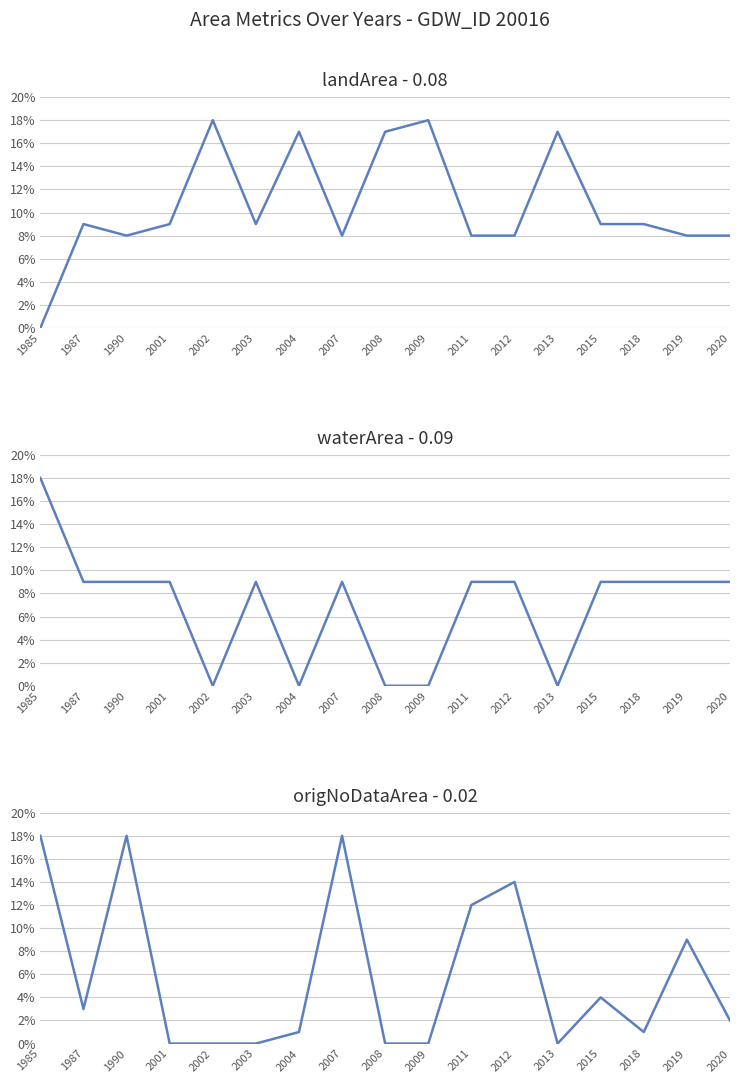

Rank the categories by waterArea value from lowest to highest.

2002, 2004, 2008, 2009, 2013, 1987, 1990, 2001, 2003, 2007, 2011, 2012, 2015, 2018, 2019, 2020, 1985